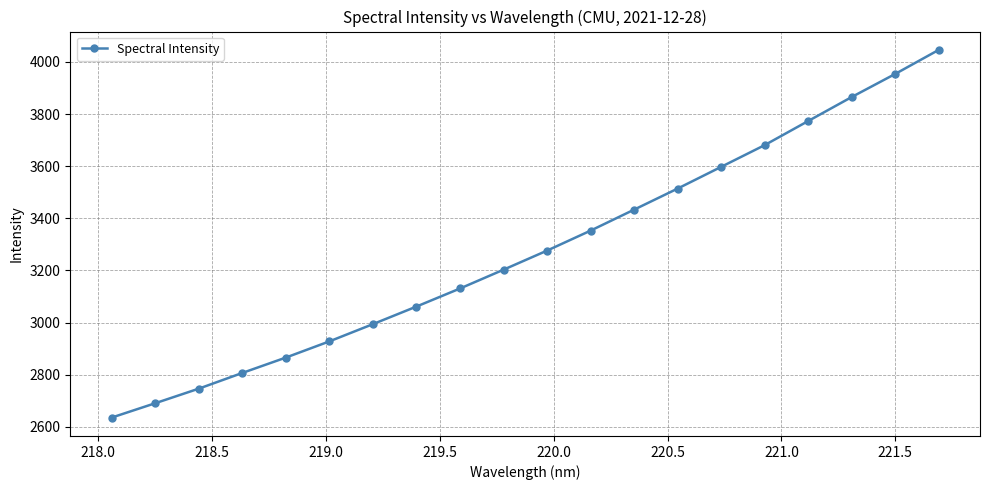

What is the value of the 18th point from the left?

3865.0